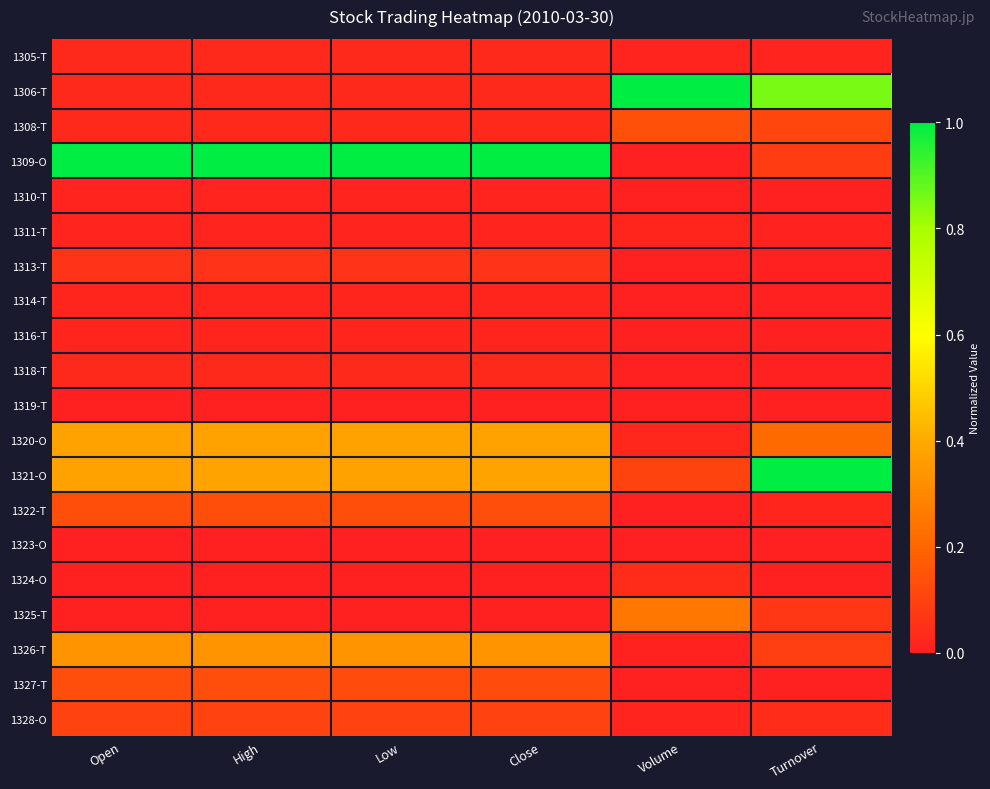

Count the number of categories in the chart.

6